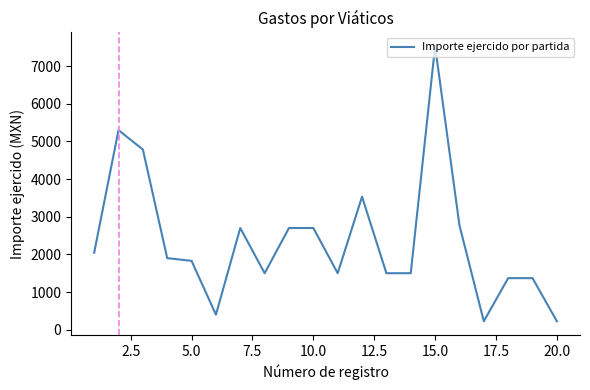

What is the minimum value shown in the chart?

225.0